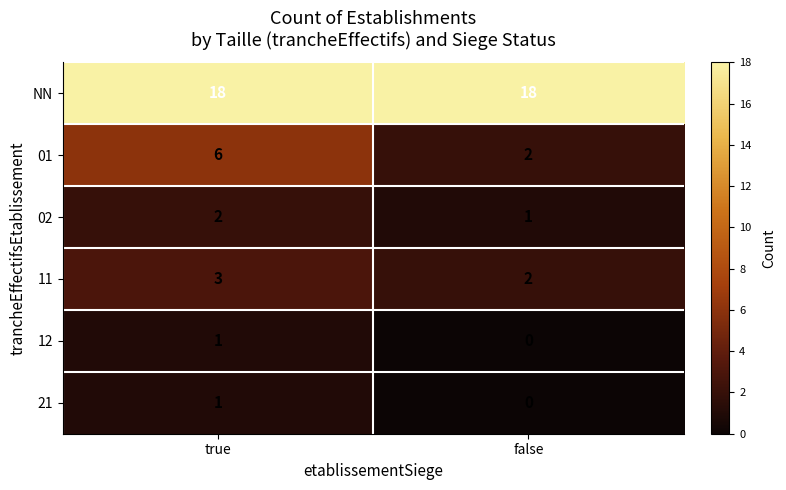

How many series are shown in this chart?

6